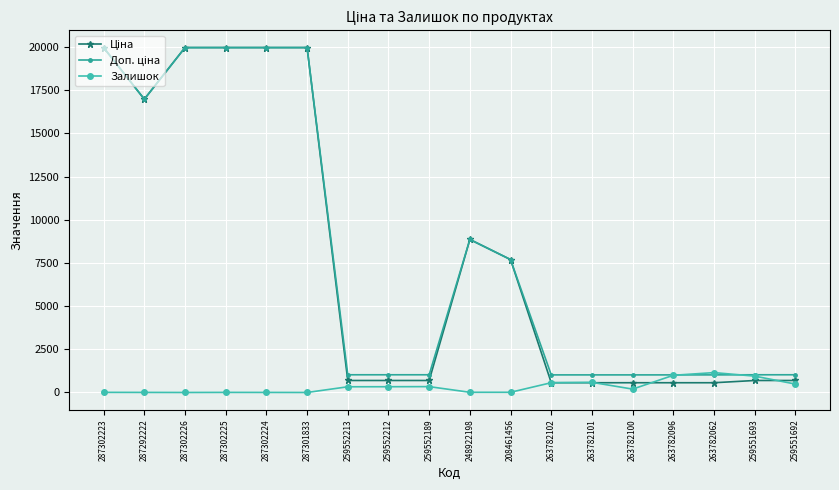

True or false: Залишок has more than 2 interior local peaks.

True